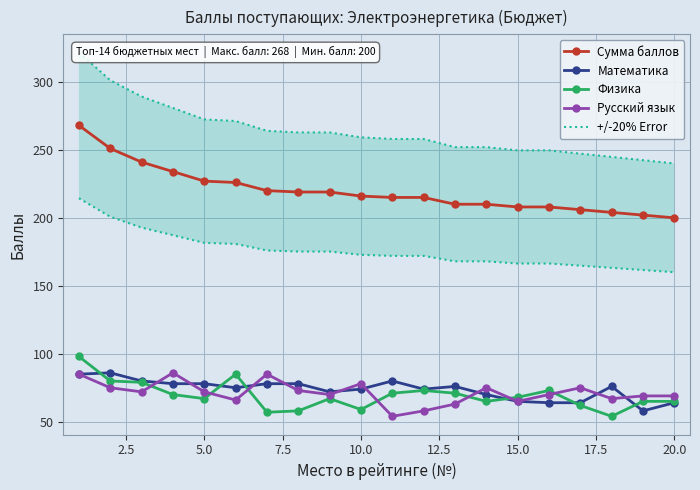

What is the sum of all Физика values?

1387